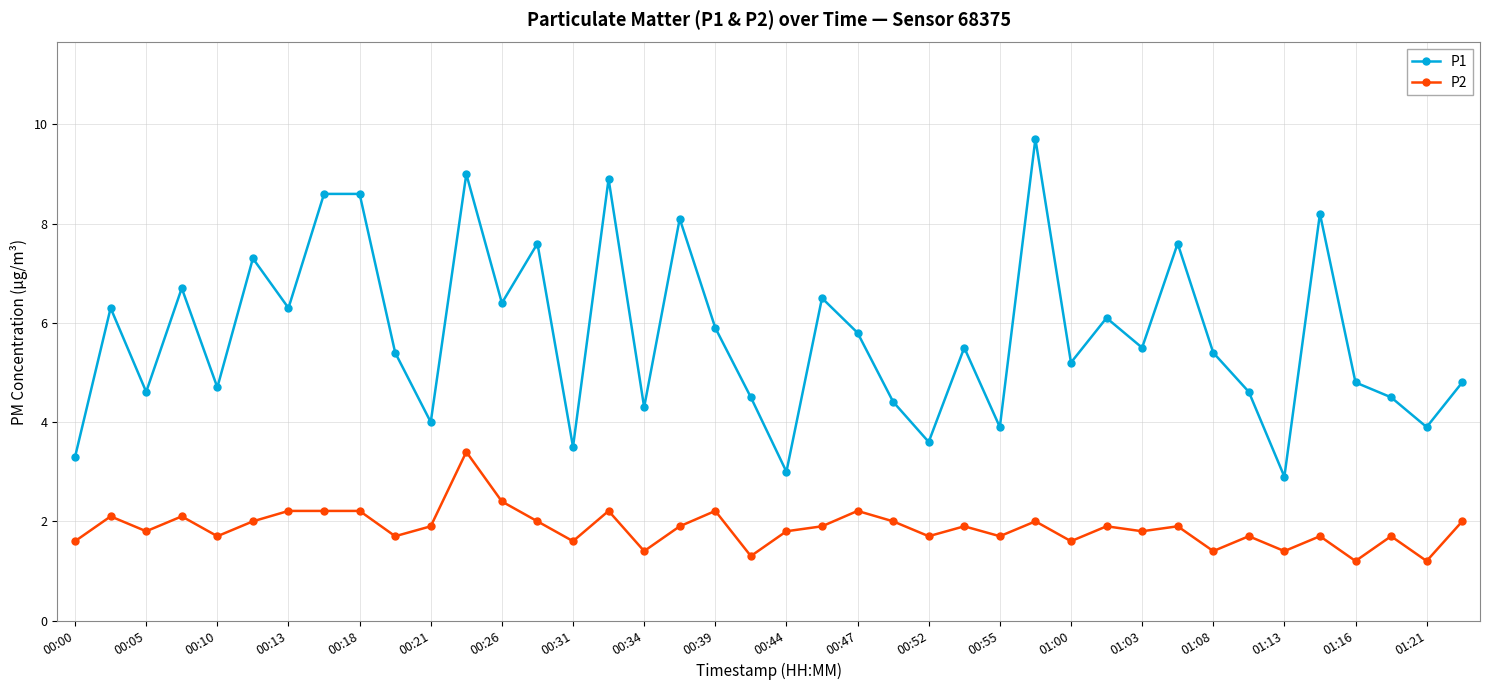

What is the smallest value displayed?

1.2